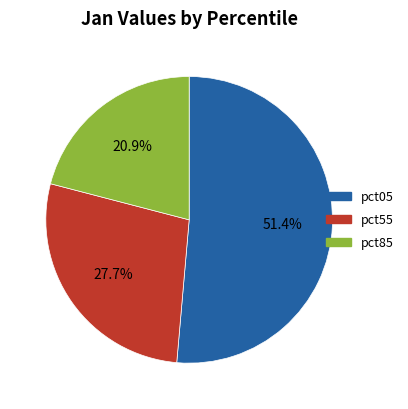

What is the smallest slice in the pie chart?

pct85